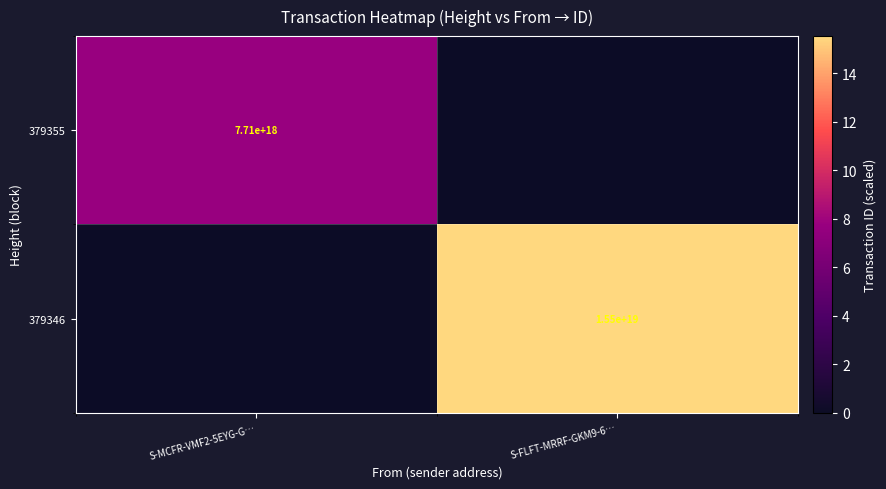

True or false: 379346 has a value of 7557521126899850240 at S-FLFT-MRRF-GKM9-6….

False